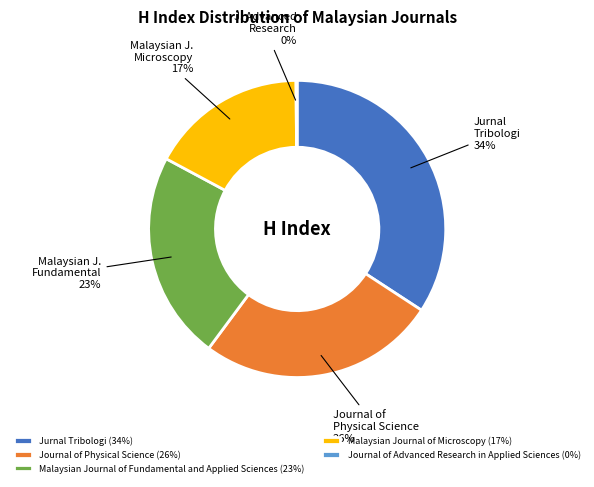

Does Journal of Physical Science represent more than half of the total?

No